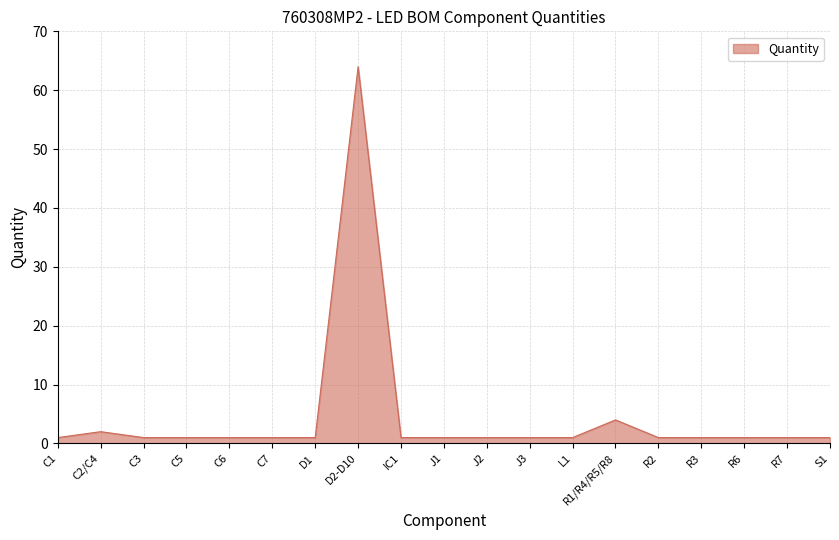

What is the minimum value shown in the chart?

1